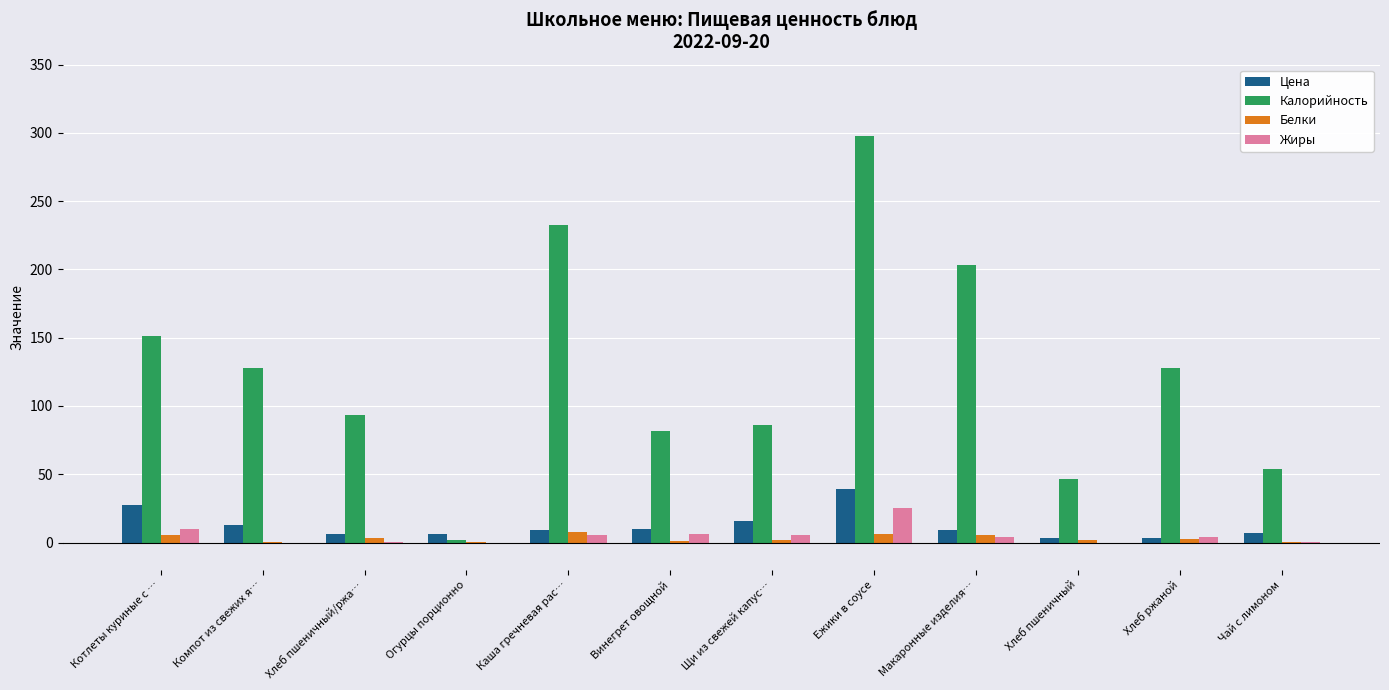

How many series are shown in this chart?

4